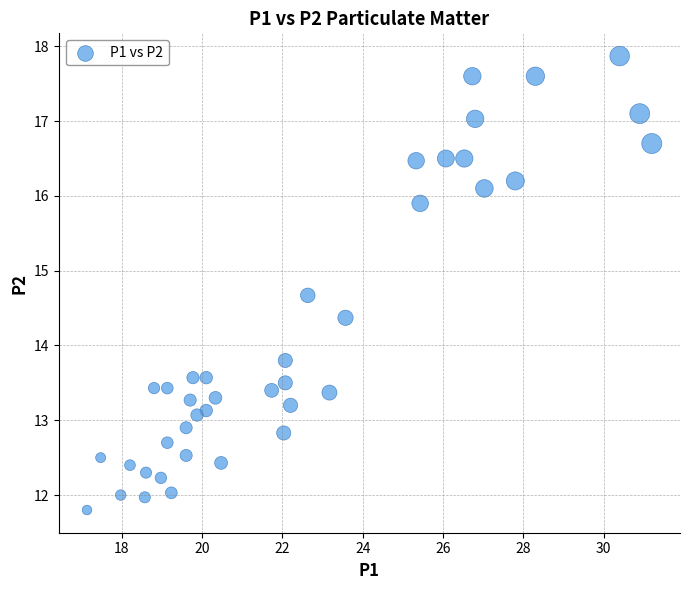

What Y value in the scatter plot is closest to 14?

13.8